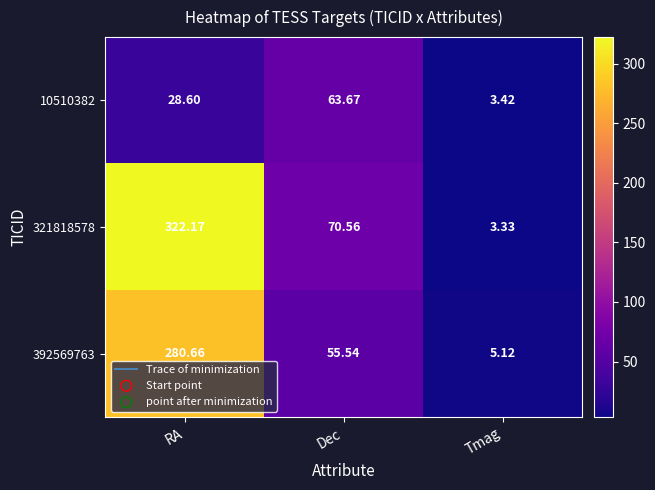

At which category does the chart reach its peak across all series?

RA